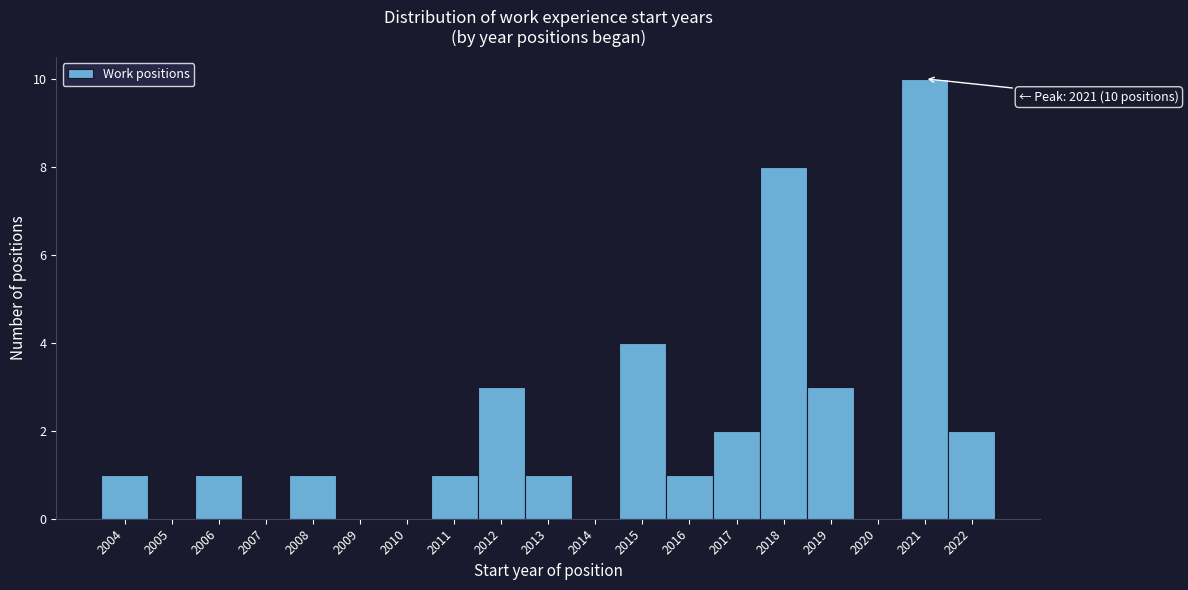

Reading right to left, transcribe all the data shown in this chart.

2022=2	2021=10	2020=0	2019=3	2018=8	2017=2	2016=1	2015=4	2014=0	2013=1	2012=3	2011=1	2010=0	2009=0	2008=1	2007=0	2006=1	2005=0	2004=1